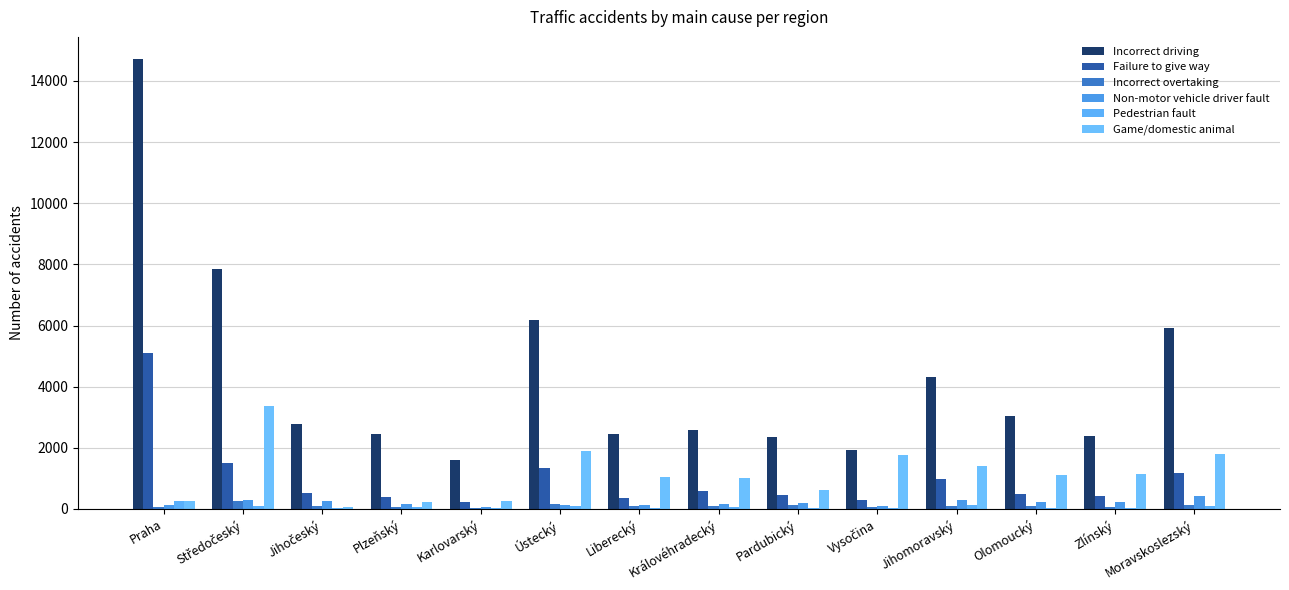

At which label is Failure to give way closest to 2665?

Středočeský